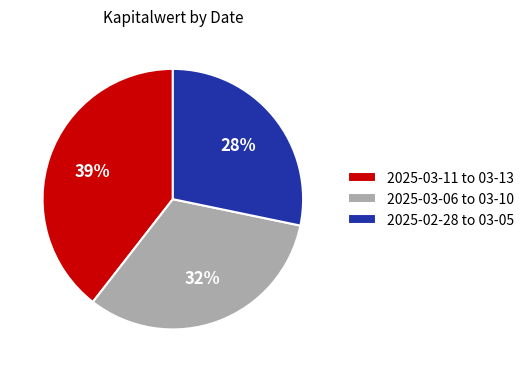

Which category has the smallest portion of the pie?

2025-02-28 to 03-05